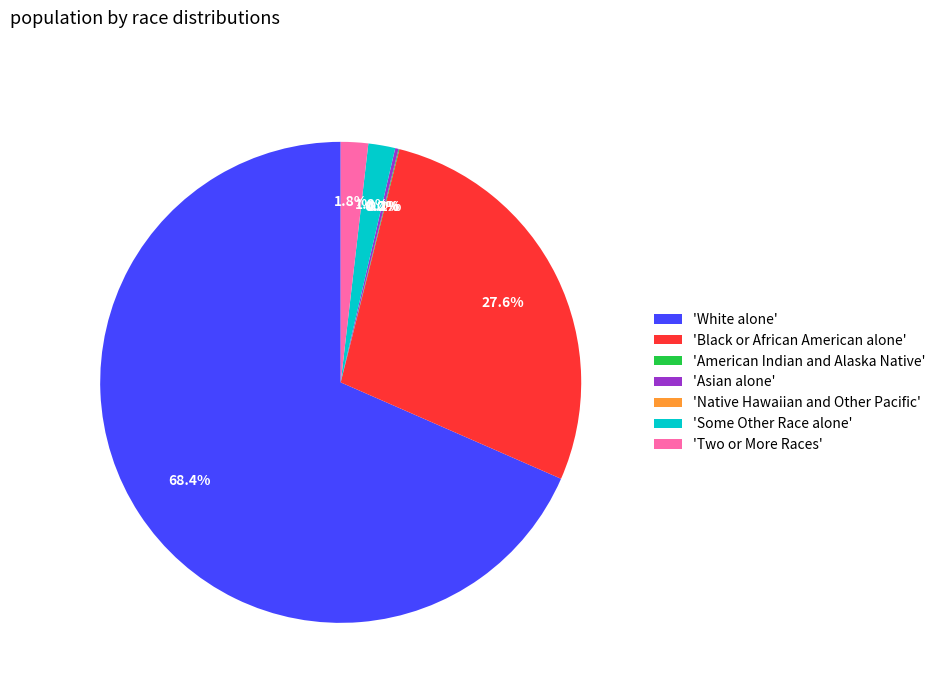

To the nearest percent, what is the difference between the American Indian and Alaska Native and Two or More Races slice percentages?

2%